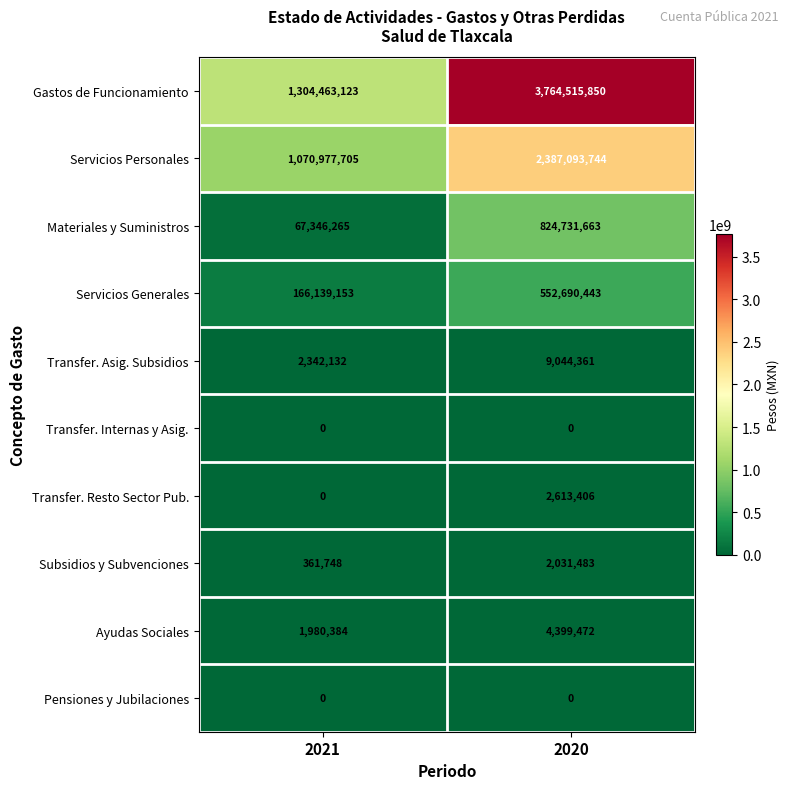

Which series has the widest spread of values?

Gastos de Funcionamiento